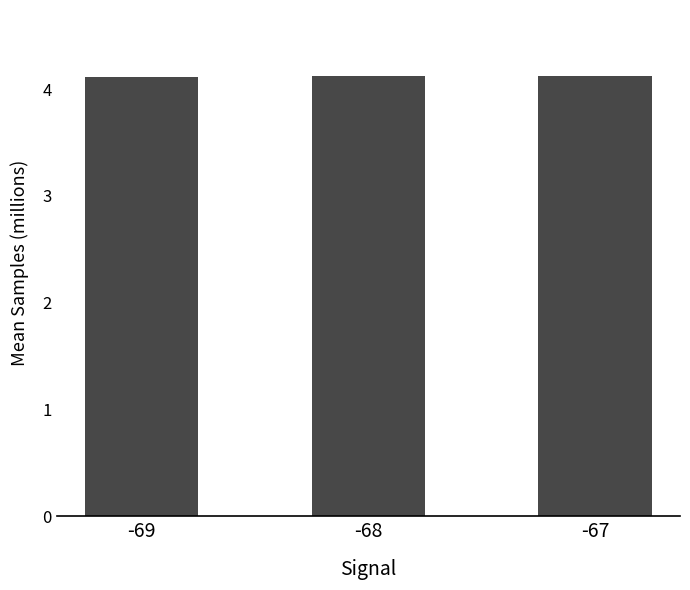

Does the chart contain any negative values?

No